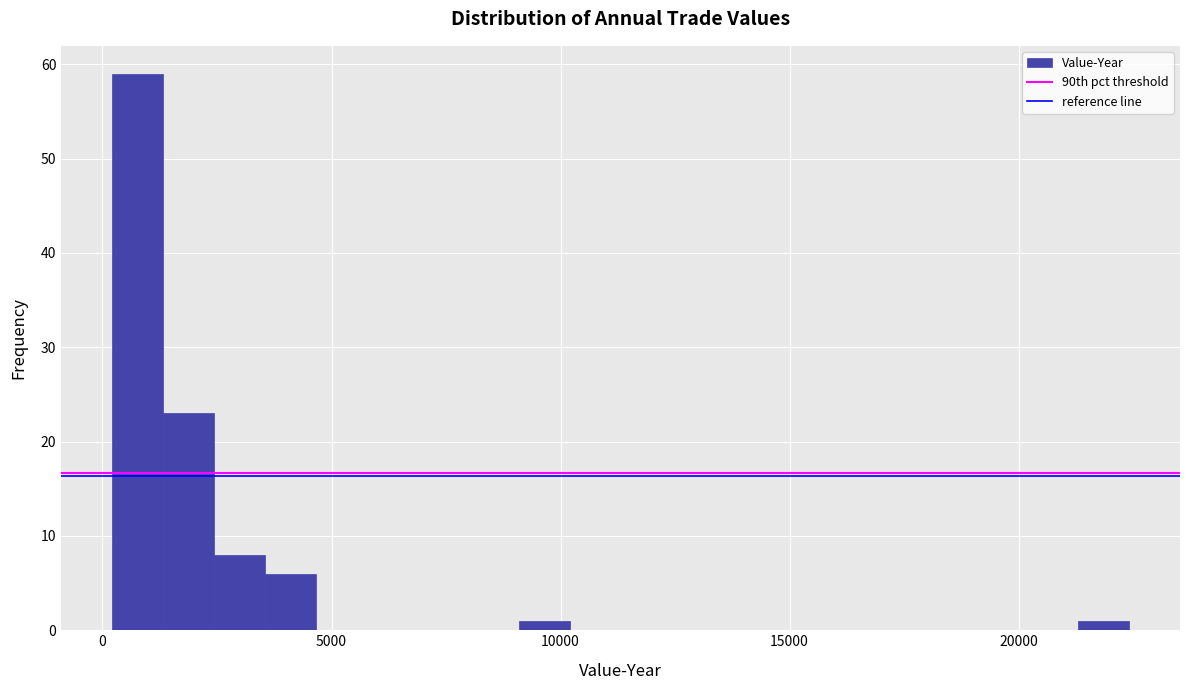

Read against the x-axis, roughly where is the centre of the tallest bar?

1000